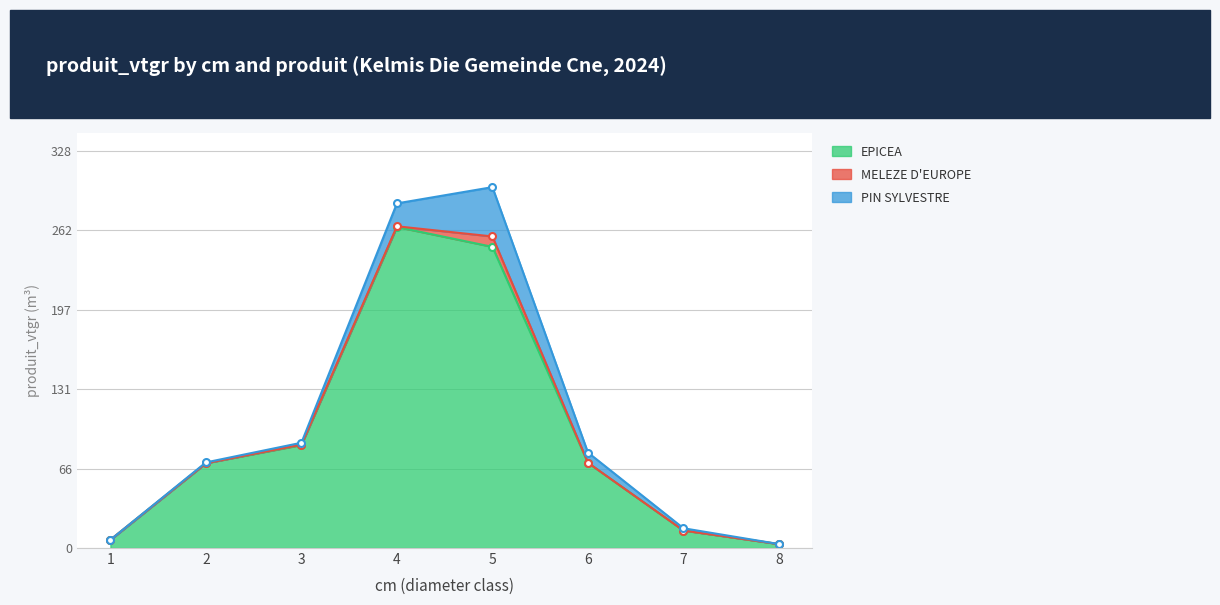

Is it true that MELEZE D'EUROPE equals 12.9 at 5?

False